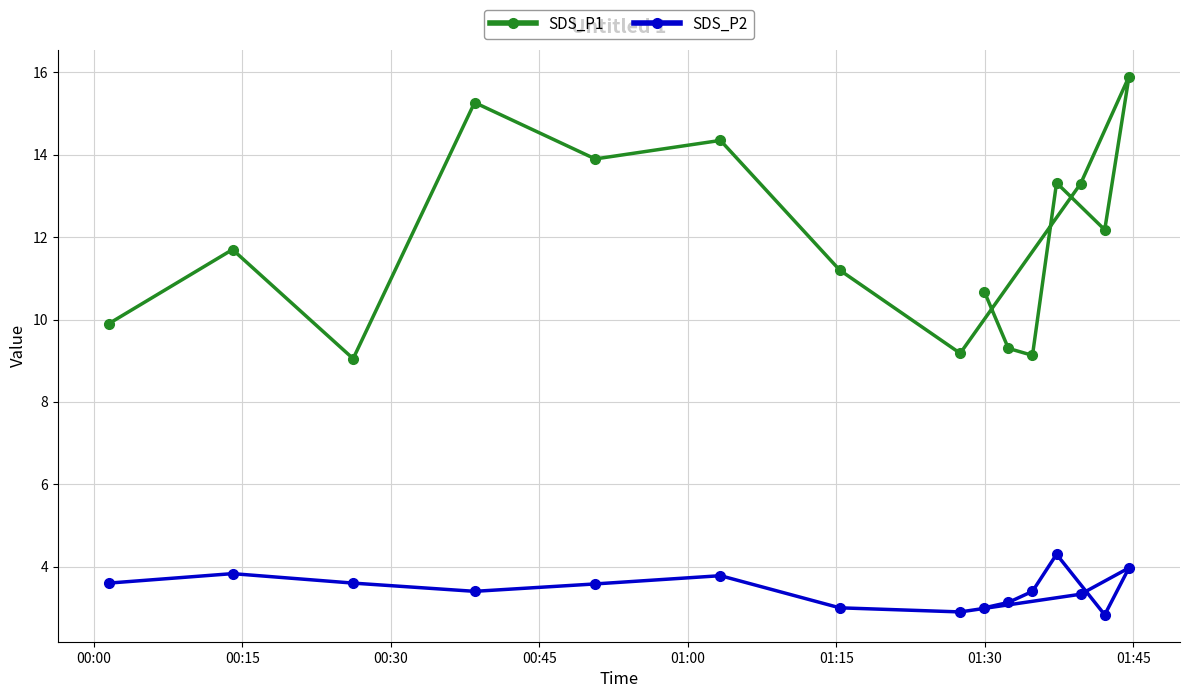

What is the highest value of the SDS_P2 series?

4.3